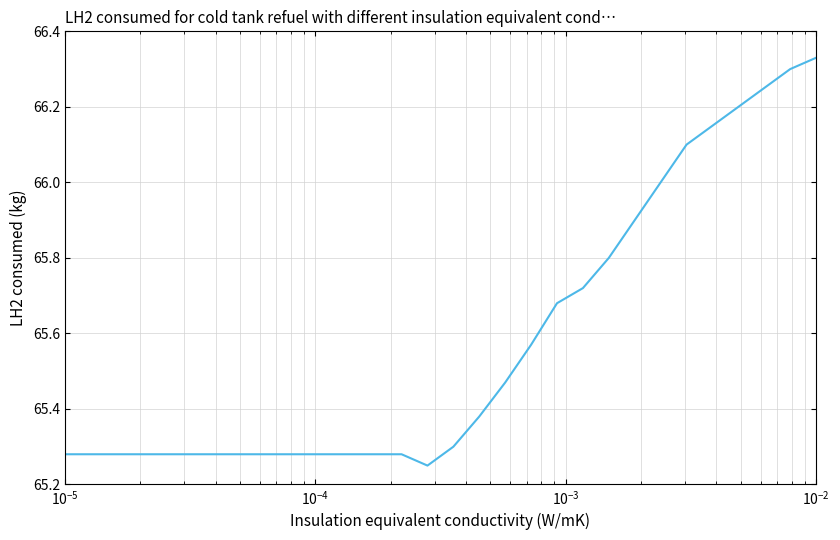

What is the difference between the maximum and minimum values?

1.1